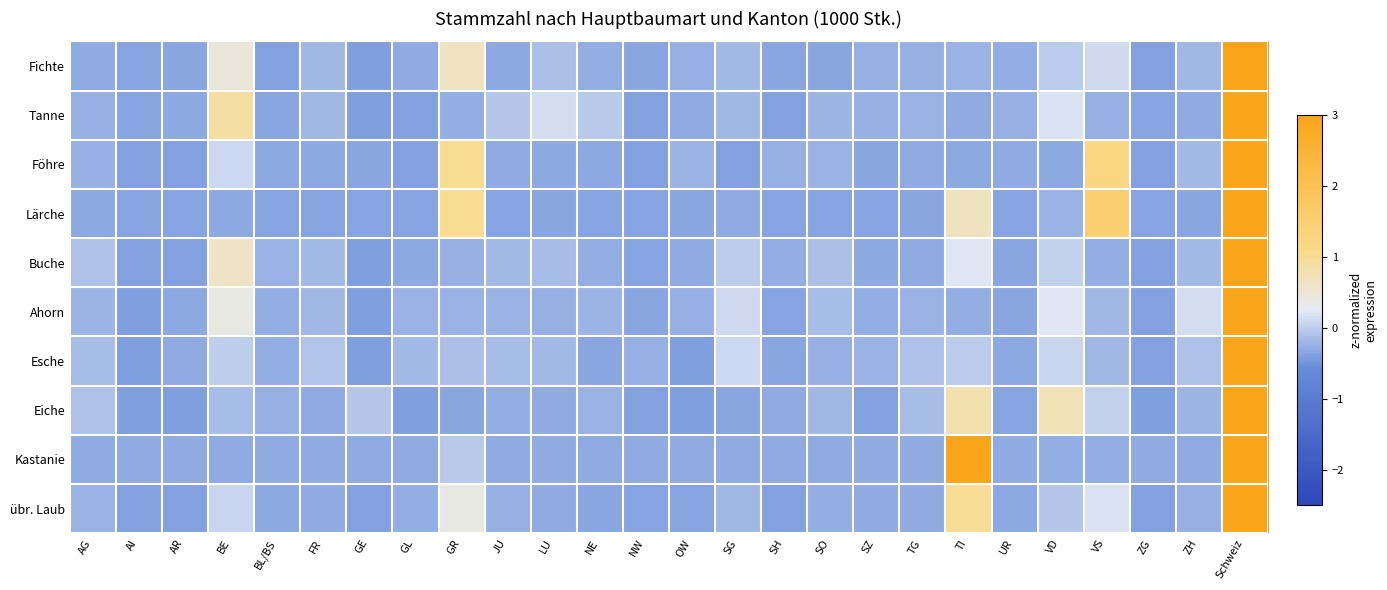

List the series in order of their peak value, lowest first.

Kastanie, Lärche, Föhre, übr. Laub, Eiche, Tanne, Fichte, Buche, Ahorn, Esche